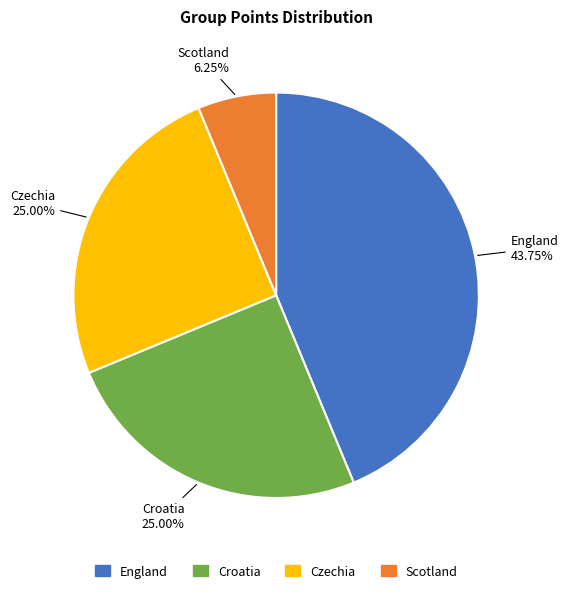

To the nearest percent, what percentage of the pie is Scotland?

6%